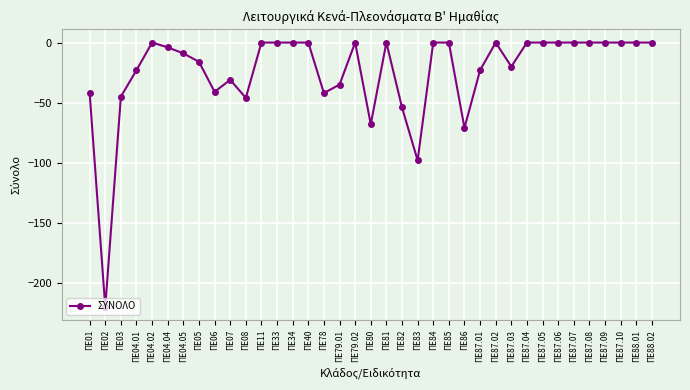

What is the average value?

-24